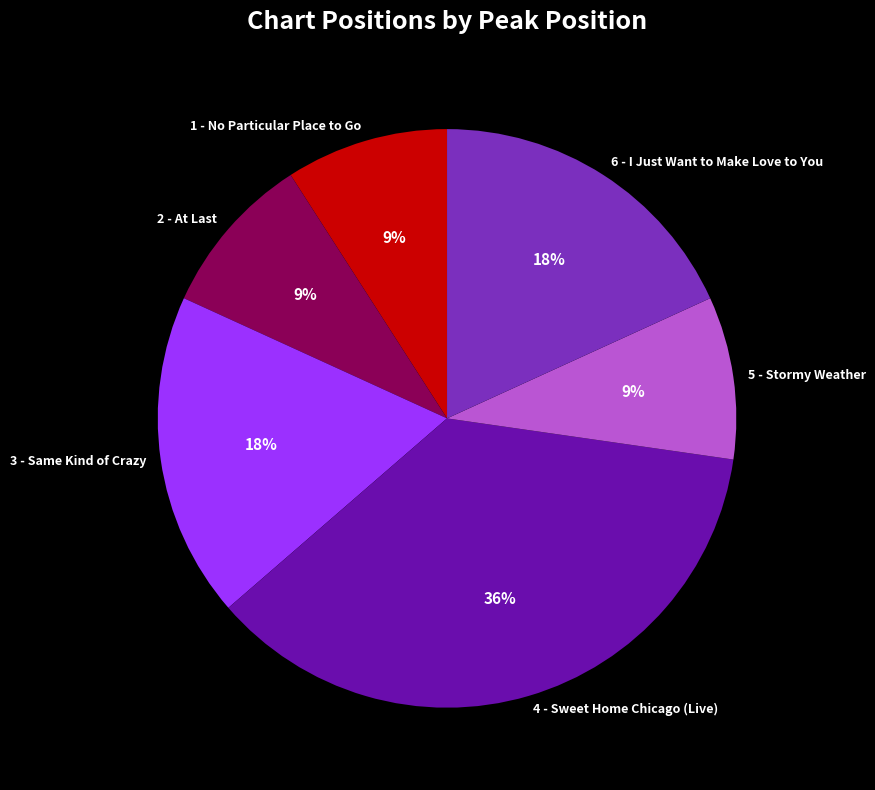

Count the number of slices in the pie.

6